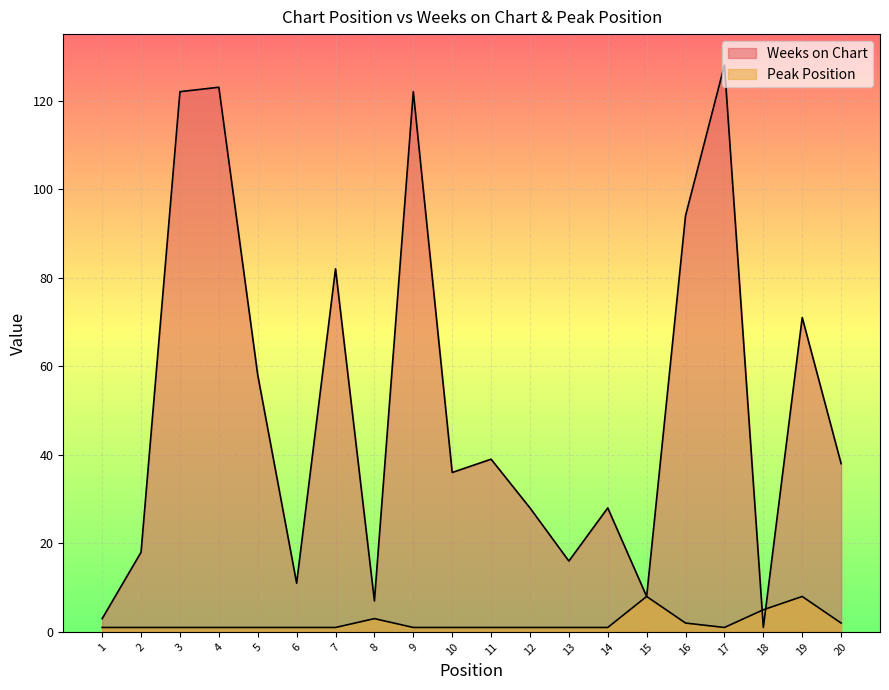

Reading left to right, extract all data points from this chart.

Weeks on Chart: 3	18	122	123	58	11	82	7	122	36	39	28	16	28	8	94	128	1	71	38
Peak Position: 1	1	1	1	1	1	1	3	1	1	1	1	1	1	8	2	1	5	8	2